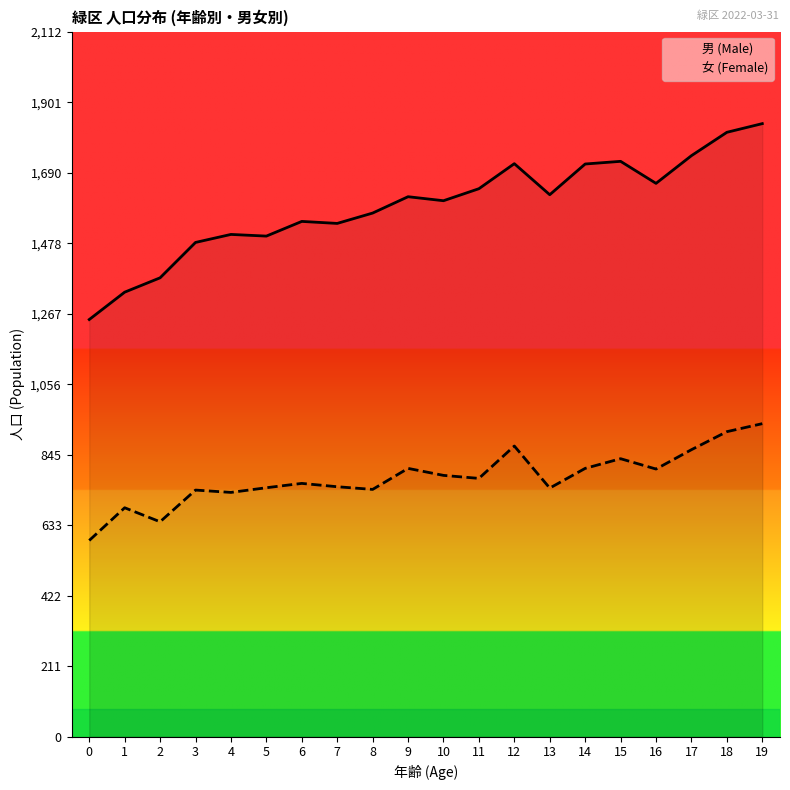

The value of 男 (Male) at 8 is 1569. True or false?

True